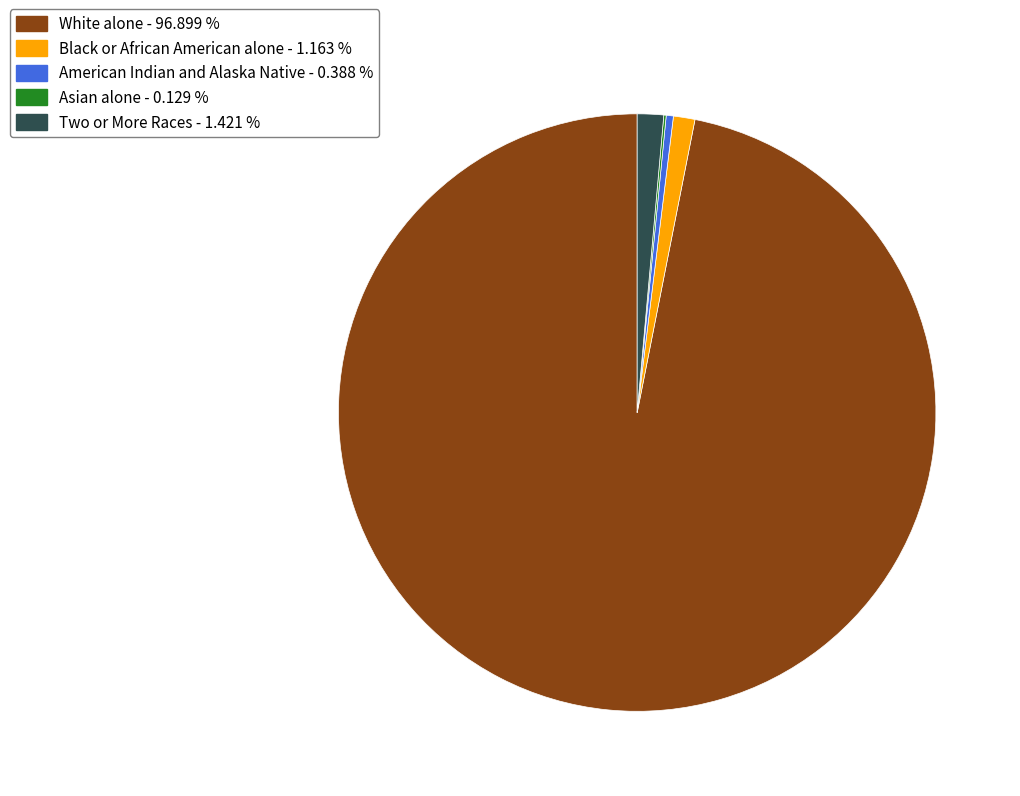

Which category accounts for the majority?

White alone - 96.899 %